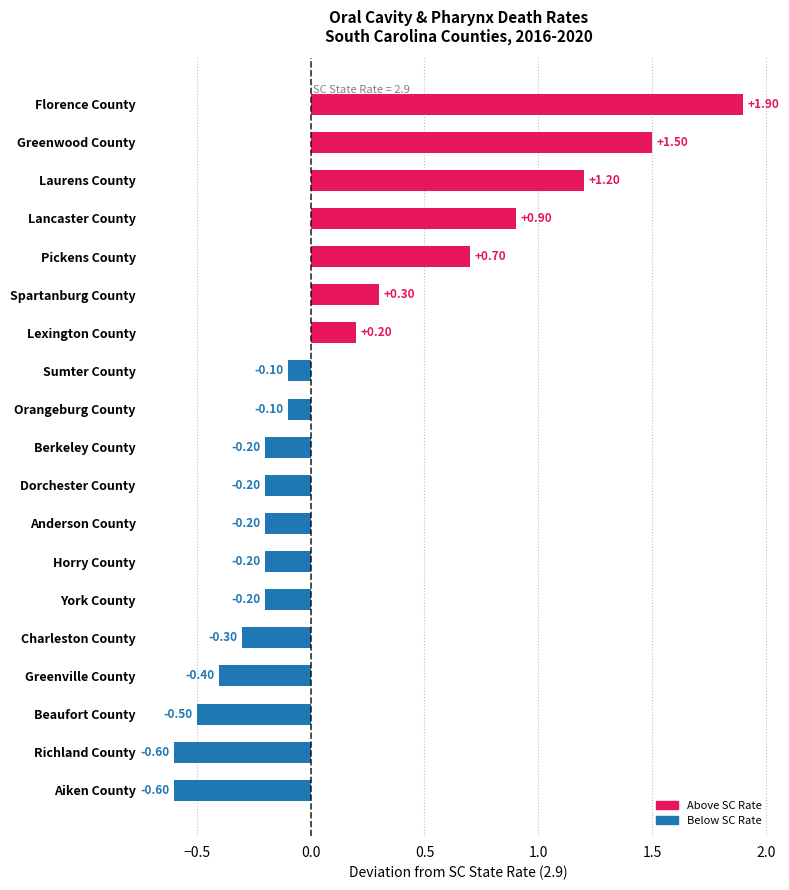

Which has a higher value, Anderson County or Lexington County?

Lexington County